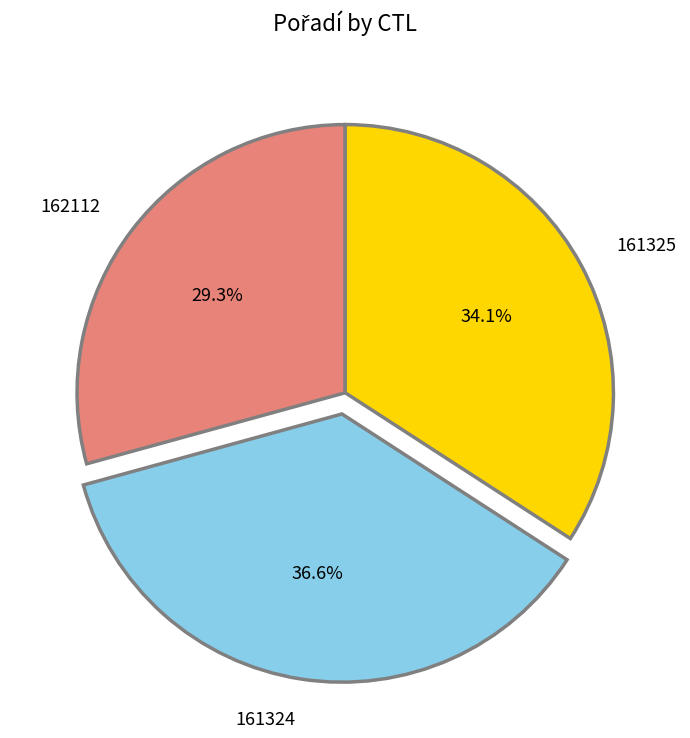

What is the largest slice in the pie chart?

161324